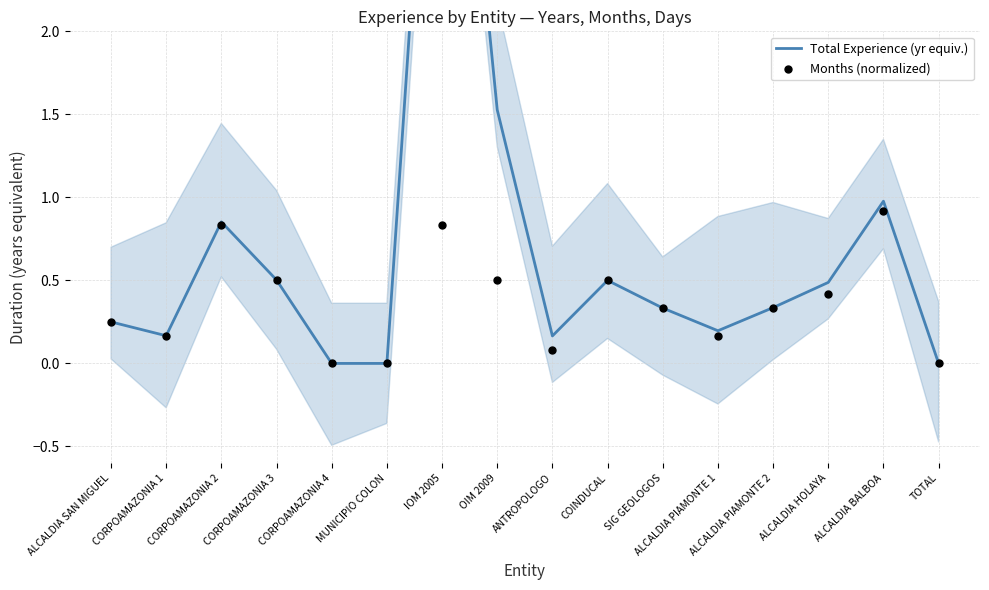

Is the value of Total Experience (yr equiv.) at ANTROPOLOGO greater than the value of Months (normalized) at CORPOAMAZONIA 3?

No